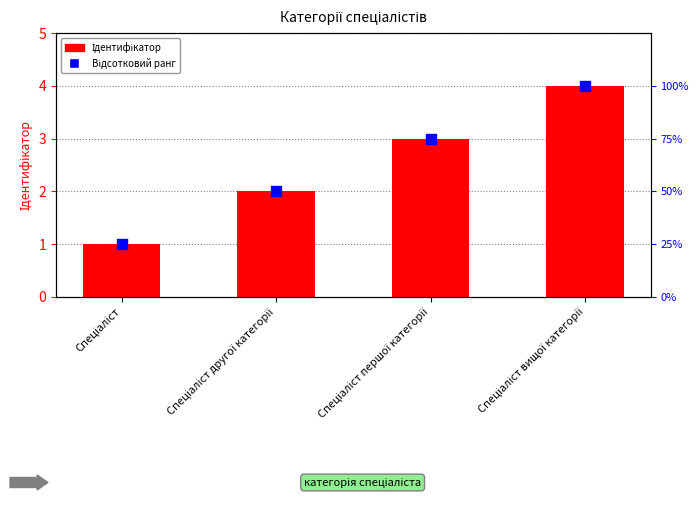

Which series reaches the maximum Y coordinate?

Відсотковий ранг